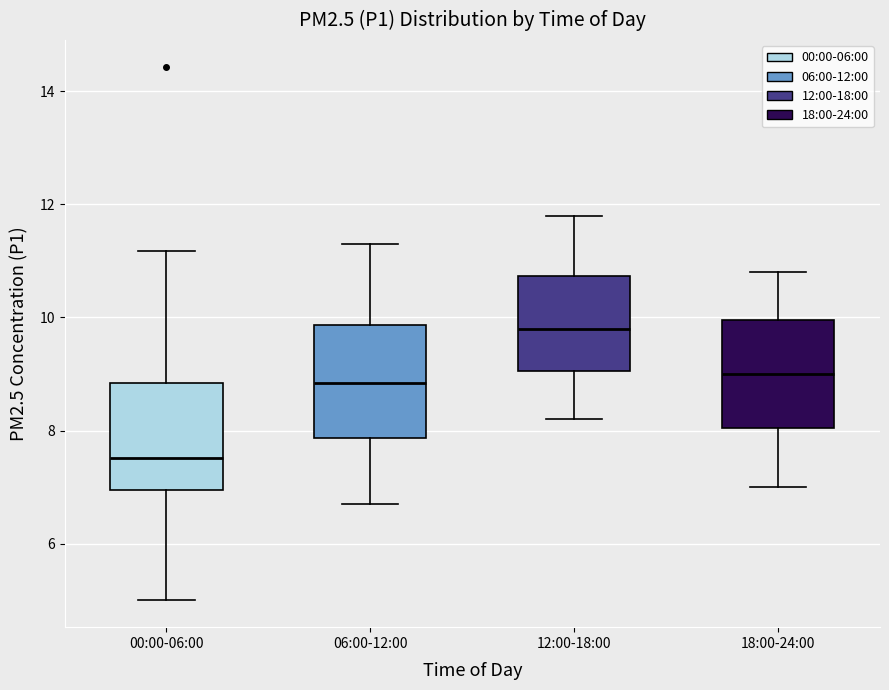

Where does the median line of the box for 06:00-12:00 sit on the y-axis? The values are not printed on the chart, so give them approximately, as read against the axis.

8.8